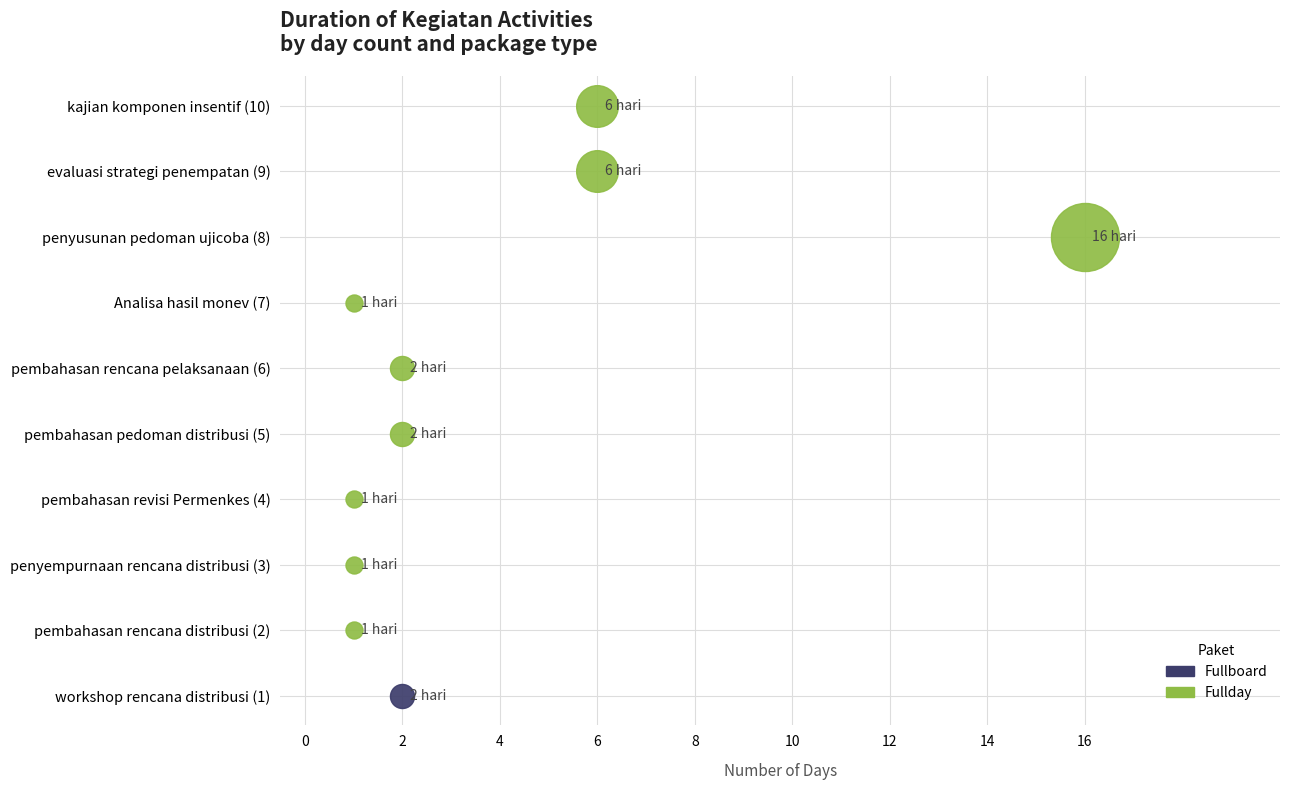

Approximately how many times larger is the value at penyempurnaan rencana distribusi (3) compared to evaluasi strategi penempatan (9)?

0.2